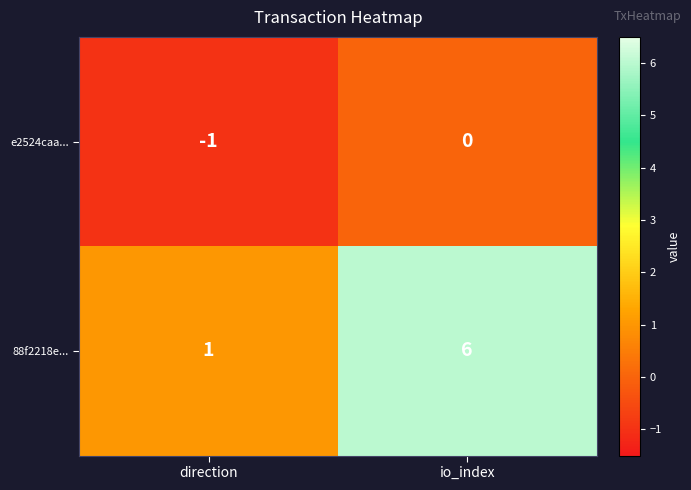

How many categories are shown in the chart?

2